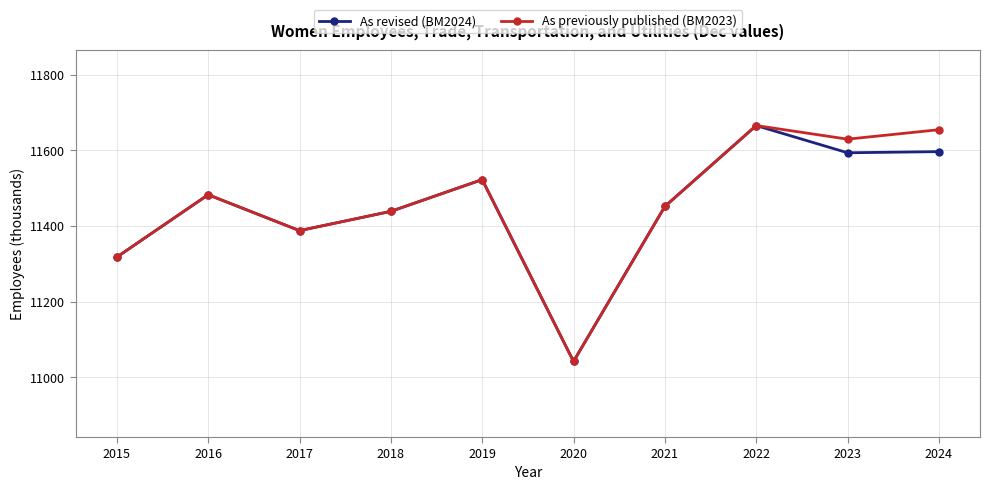

At which category is the sum across all series the highest?

2022